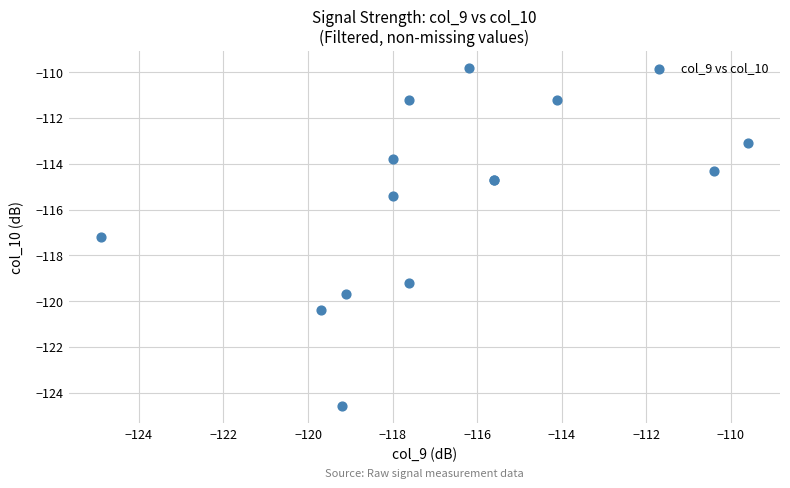

What Y value in the scatter plot is closest to -117?

-117.2